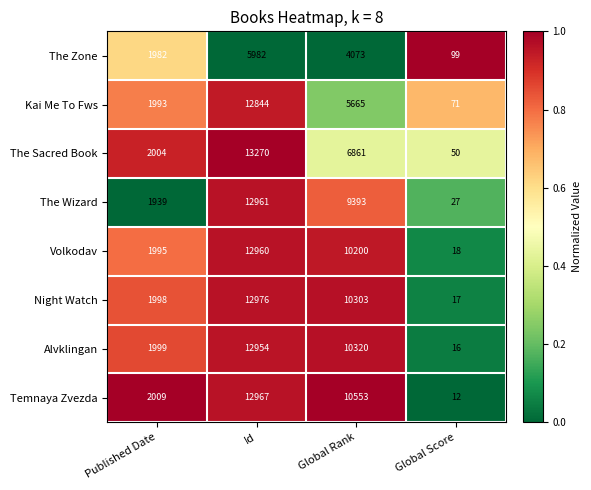

How many distinct data groups are displayed?

8